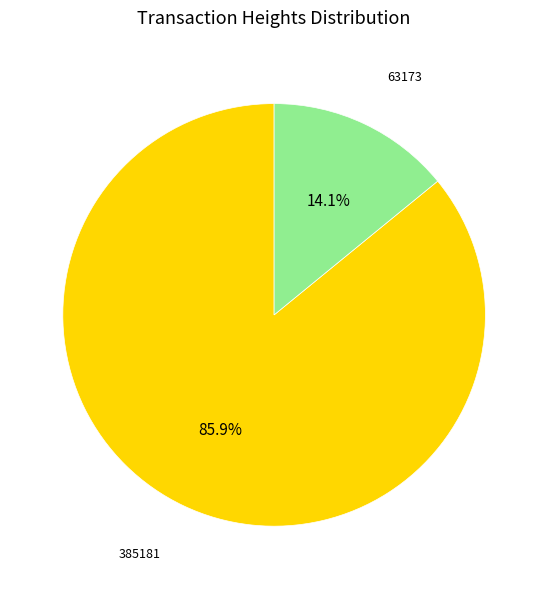

Is the sum of 385181 and 63173 greater than half?

Yes